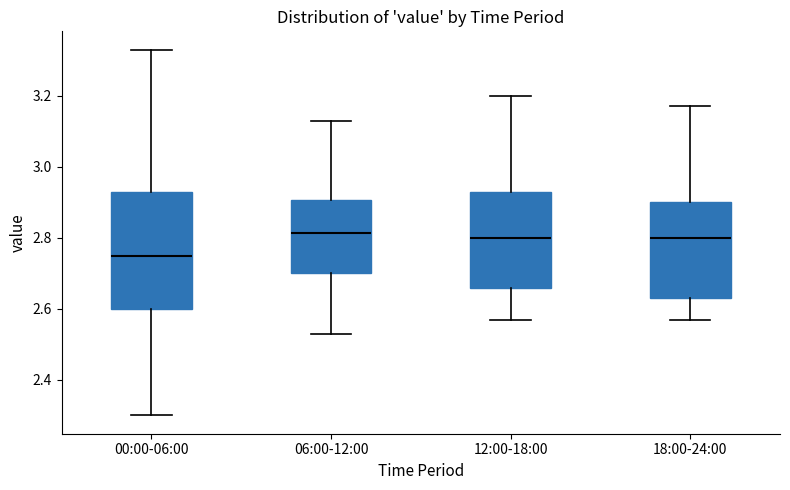

Reading left to right, transcribe this box plot: for each box, give where its median line is, the range the box spans, and where its two whiskers end, as read against the y-axis. The values are not printed on the chart, so give them approximately, as read against the axis.

00:00-06:00: median 2.76, box 2.60 to 2.94, whiskers 2.30 to 3.34
06:00-12:00: median 2.82, box 2.70 to 2.90, whiskers 2.54 to 3.14
12:00-18:00: median 2.80, box 2.66 to 2.94, whiskers 2.58 to 3.20
18:00-24:00: median 2.80, box 2.64 to 2.90, whiskers 2.58 to 3.18